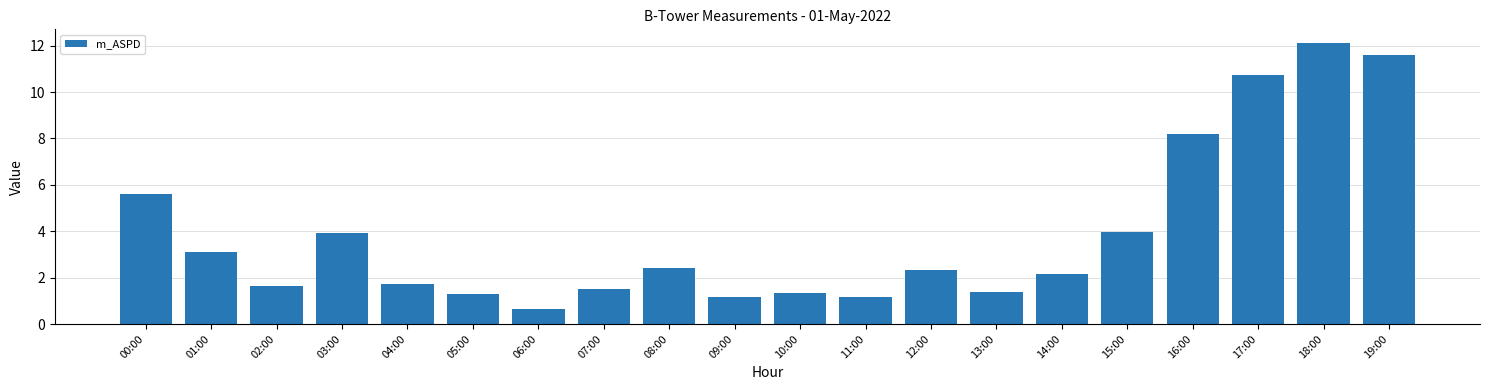

Which label corresponds to the largest value in the chart?

18:00